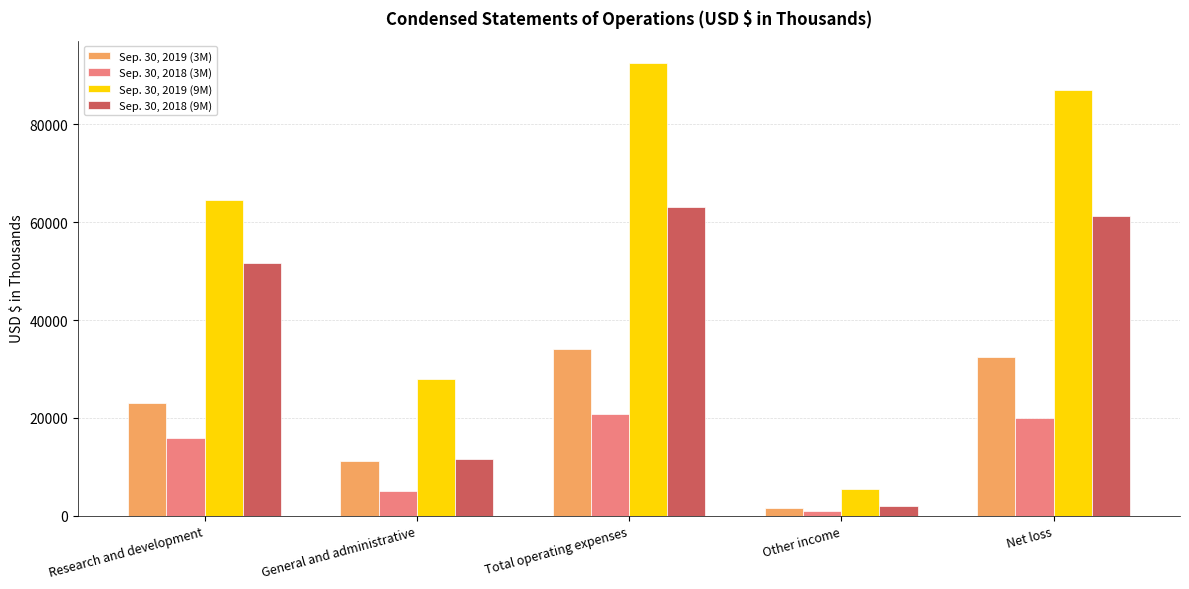

What is the total value across all series at Net loss?

200485